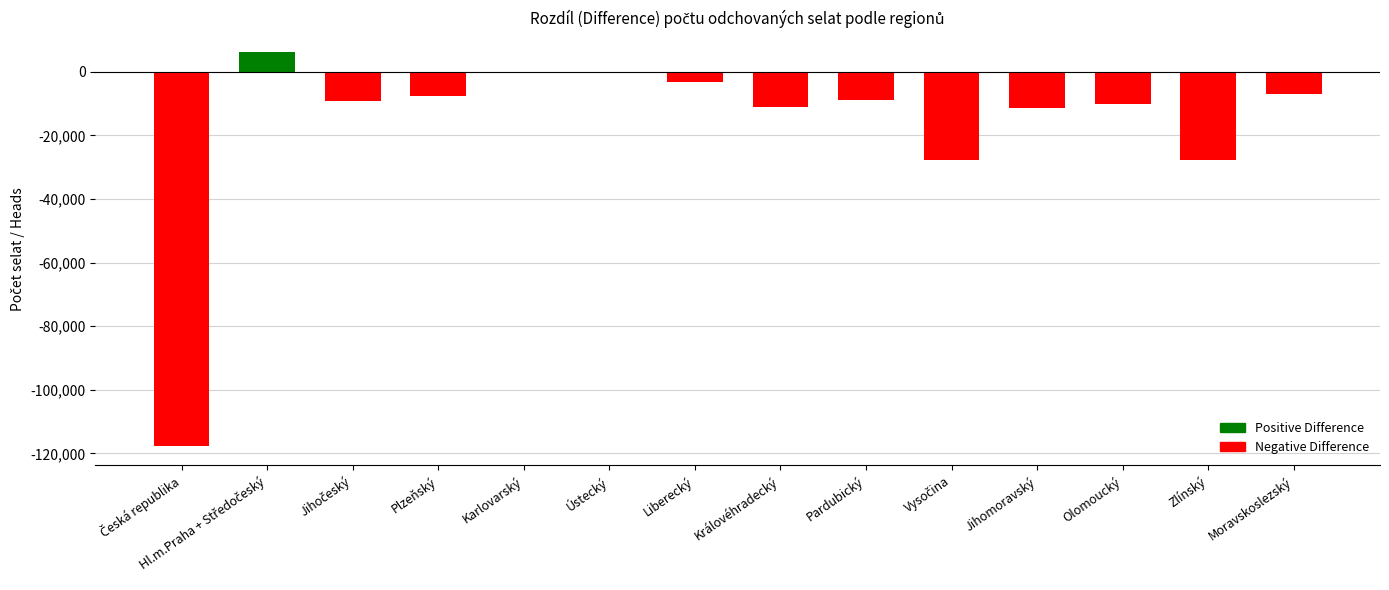

Are the bars horizontal?

No